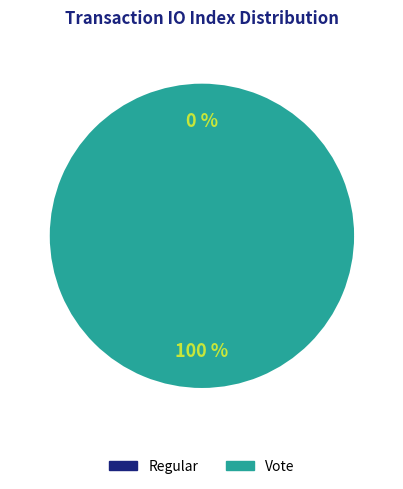

To the nearest percent, what is the difference between the Regular and Vote slice percentages?

100%